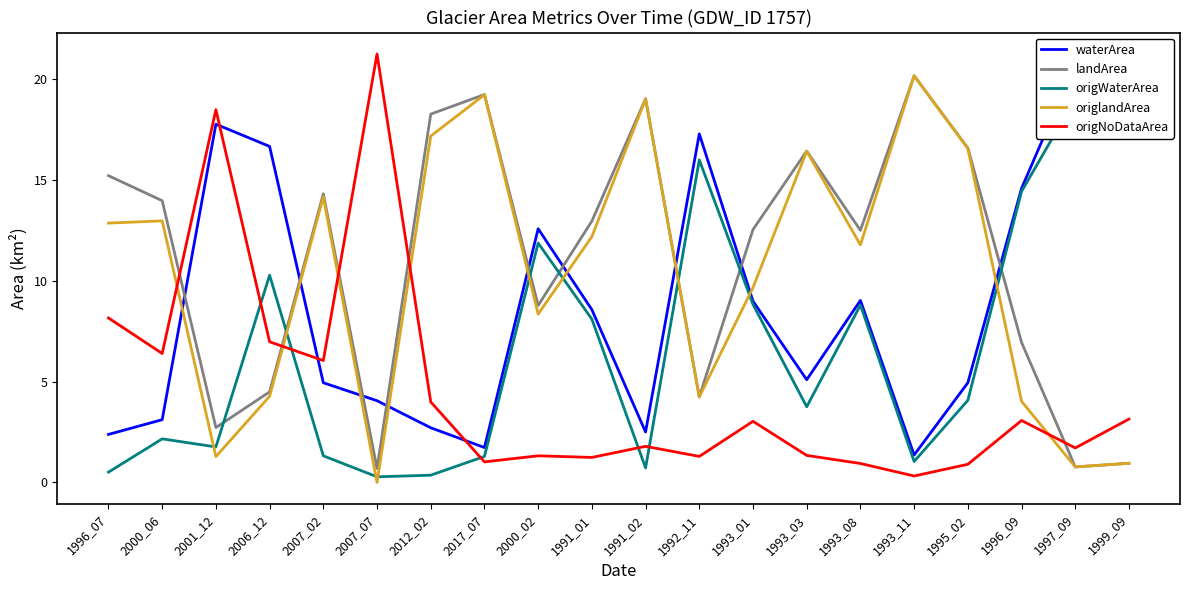

What is the sum of all origNoDataArea values?

92.3